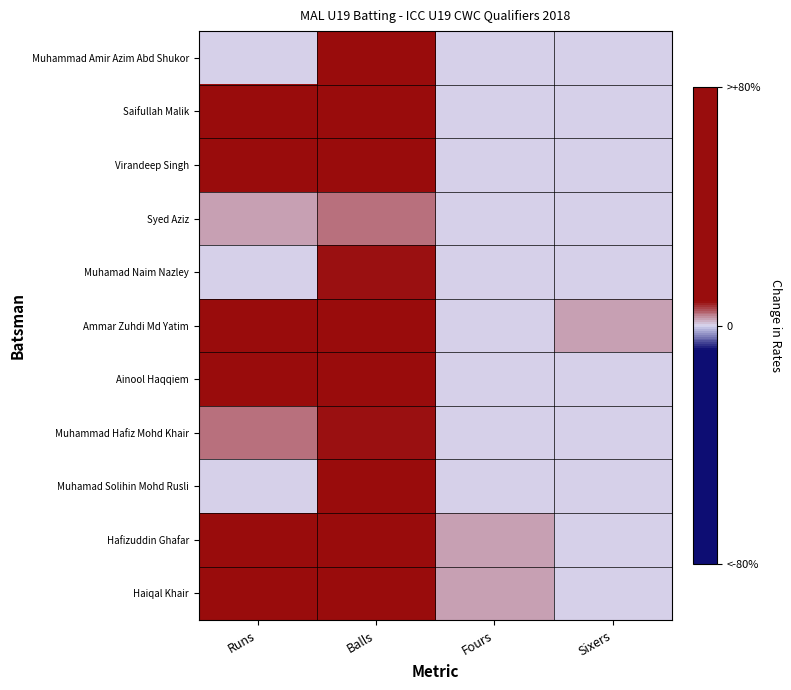

Reading left to right, transcribe all the data shown in this chart.

Muhammad Amir Azim Abd Shukor: Runs=0.0	Balls=9.5	Fours=0.0	Sixers=0.0
Saifullah Malik: Runs=15.2	Balls=57.1	Fours=0.0	Sixers=0.0
Virandeep Singh: Runs=17.1	Balls=80.0	Fours=0.0	Sixers=0.0
Syed Aziz: Runs=1.9	Balls=3.8	Fours=0.0	Sixers=0.0
Muhamad Naim Nazley: Runs=0.0	Balls=7.6	Fours=0.0	Sixers=0.0
Ammar Zuhdi Md Yatim: Runs=13.3	Balls=11.4	Fours=0.0	Sixers=1.9
Ainool Haqqiem: Runs=9.5	Balls=30.5	Fours=0.0	Sixers=0.0
Muhammad Hafiz Mohd Khair: Runs=3.8	Balls=7.6	Fours=0.0	Sixers=0.0
Muhamad Solihin Mohd Rusli: Runs=0.0	Balls=9.5	Fours=0.0	Sixers=0.0
Hafizuddin Ghafar: Runs=11.4	Balls=30.5	Fours=1.9	Sixers=0.0
Haiqal Khair: Runs=17.1	Balls=51.4	Fours=1.9	Sixers=0.0